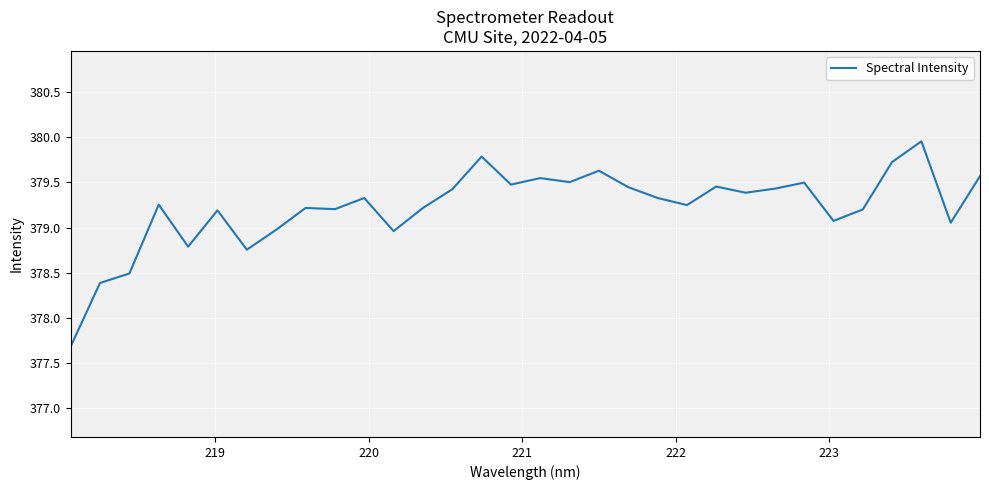

What is the smallest value displayed?

377.7